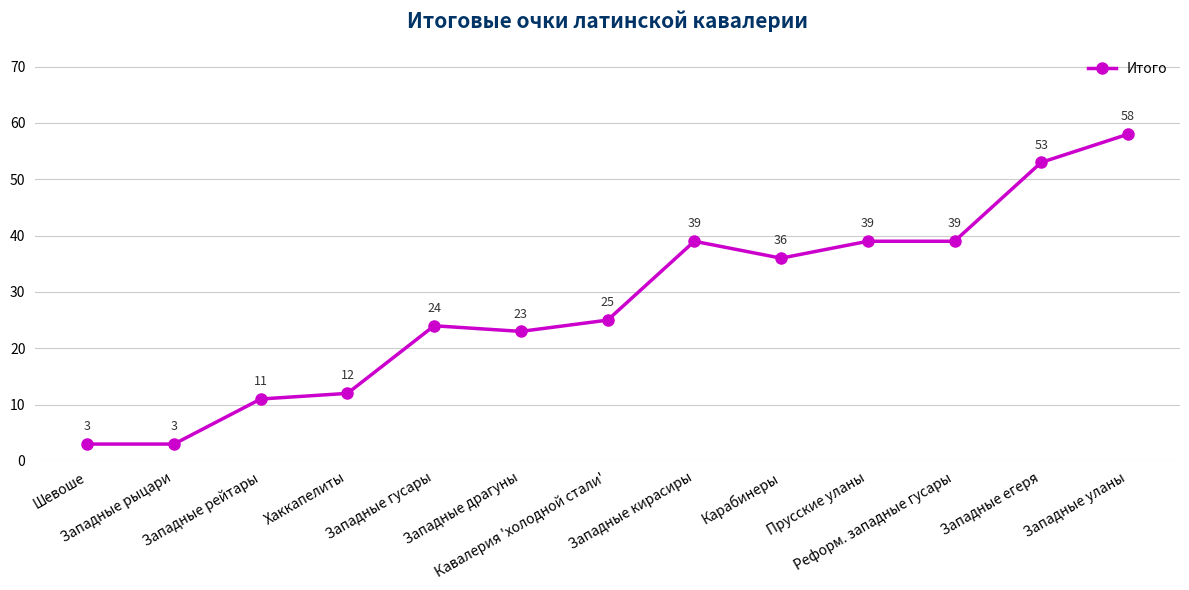

True or false: there are more than 0 points higher than both neighbors.

True